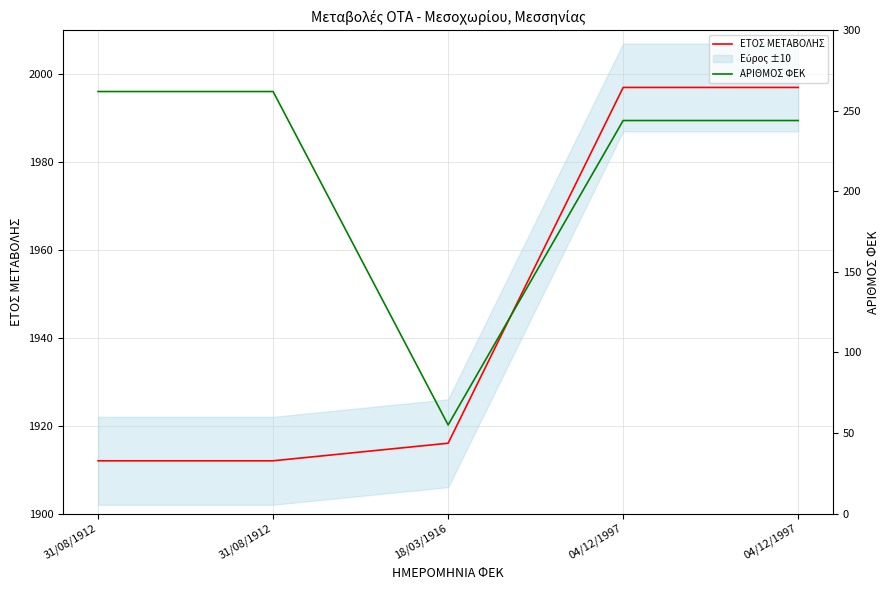

Does the chart display data point markers on the line(s)?

No